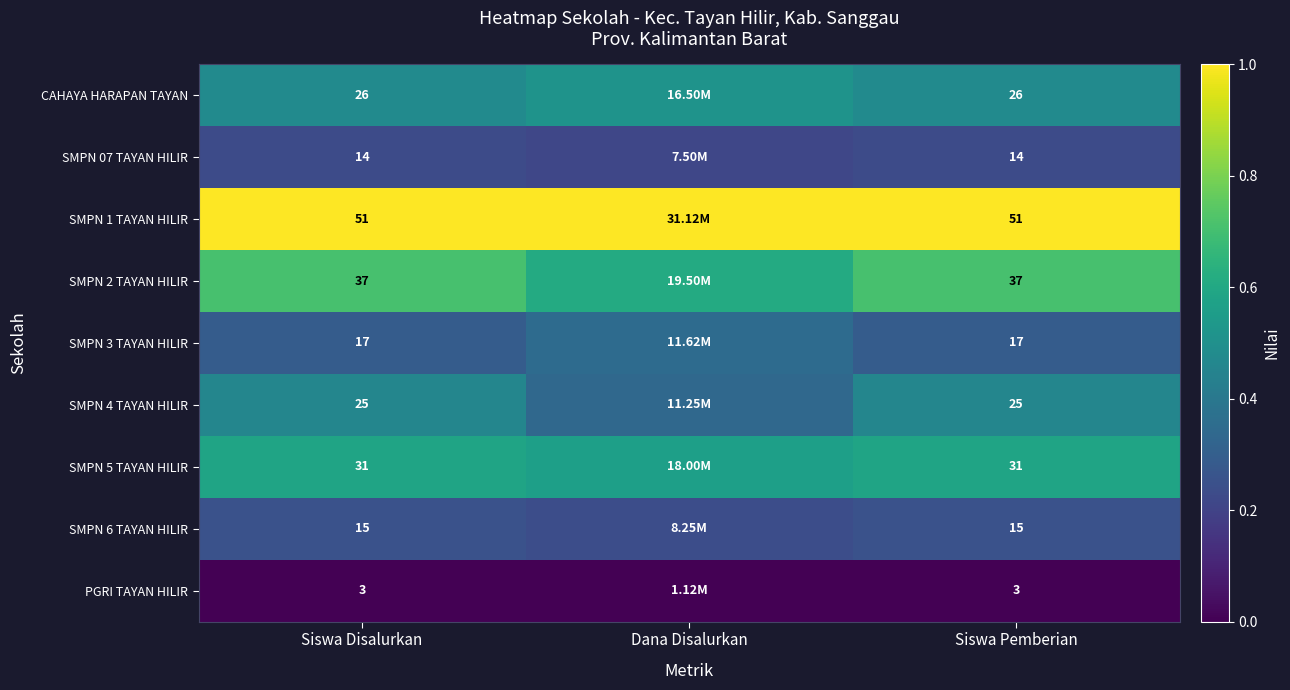

How many distinct data groups are displayed?

9